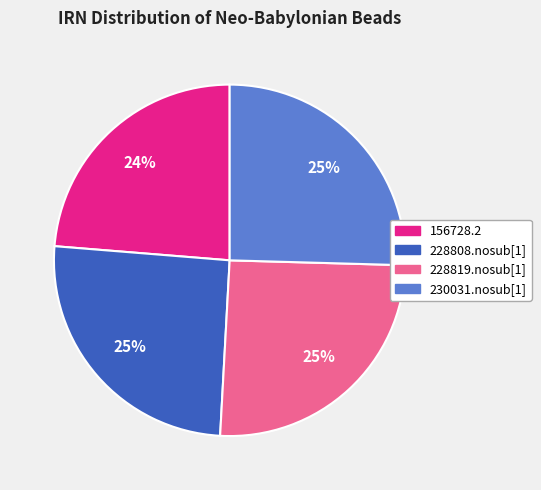

Between 156728.2 and 228819.nosub[1], which is larger?

228819.nosub[1]